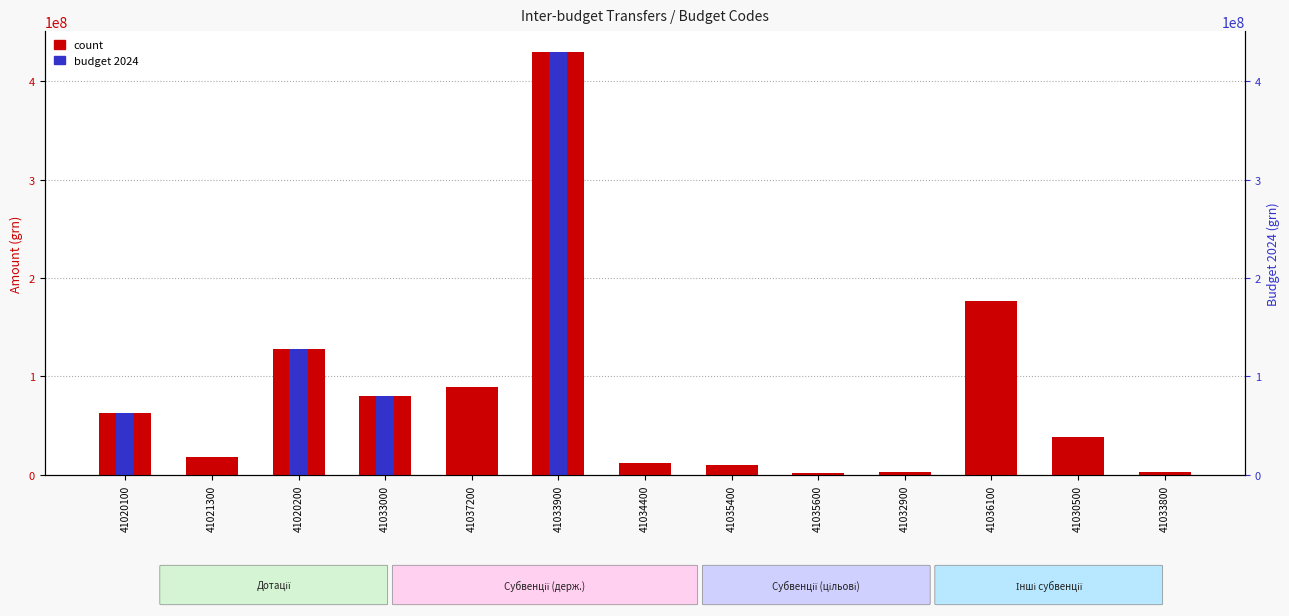

Reading left to right, transcribe all the data shown in this chart.

count: 63366000	18247055	127459200	79922400	89525700	429293200	12103960	9962500	1788000	2515400	176788573	38096772	2679000
budget 2024: 63366000	0	127459200	79922400	0	429293200	0	0	0	0	0	0	0